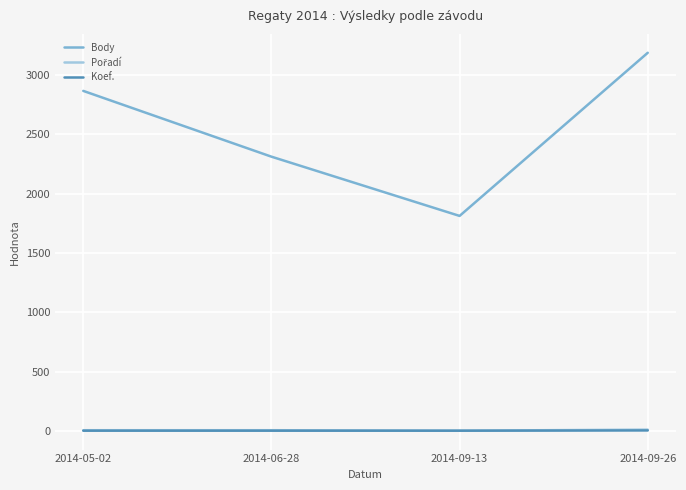

Between 2014-05-02 and 2014-06-28, which series saw the biggest shift?

Body